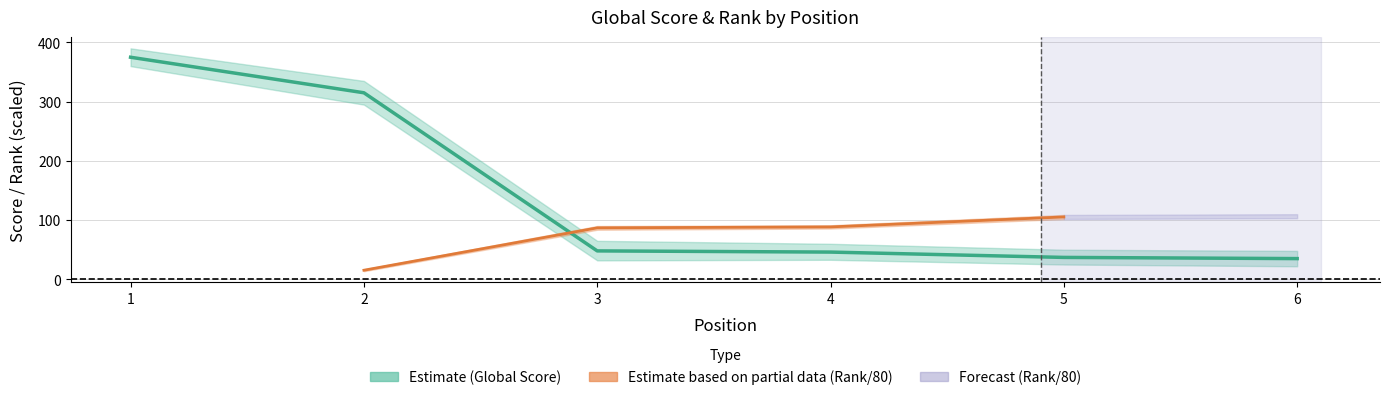

What is the value of the 5th point from the left?

37